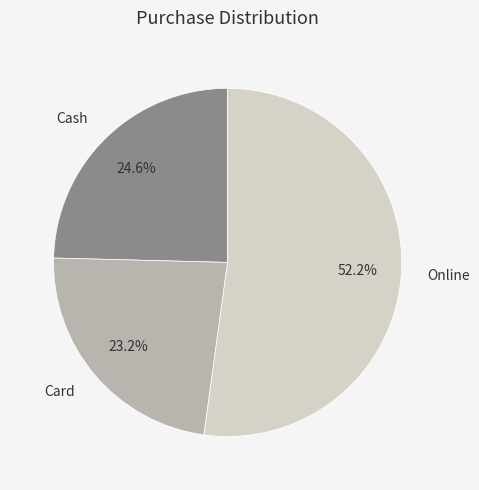

Which has a higher value, Cash or Online?

Online